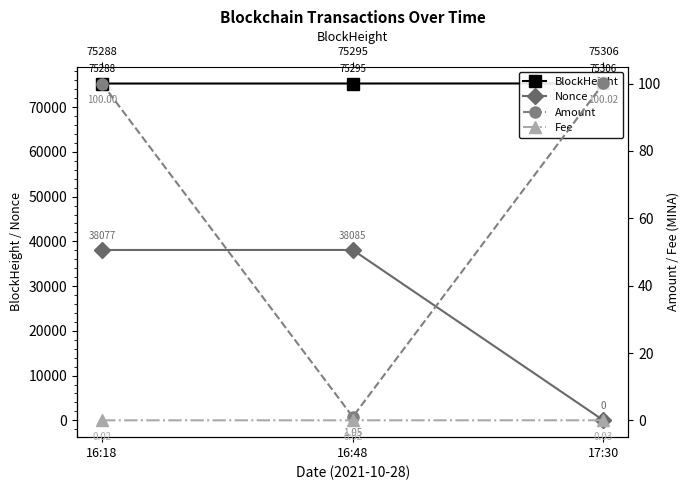

What position from the right is 16:18?

3